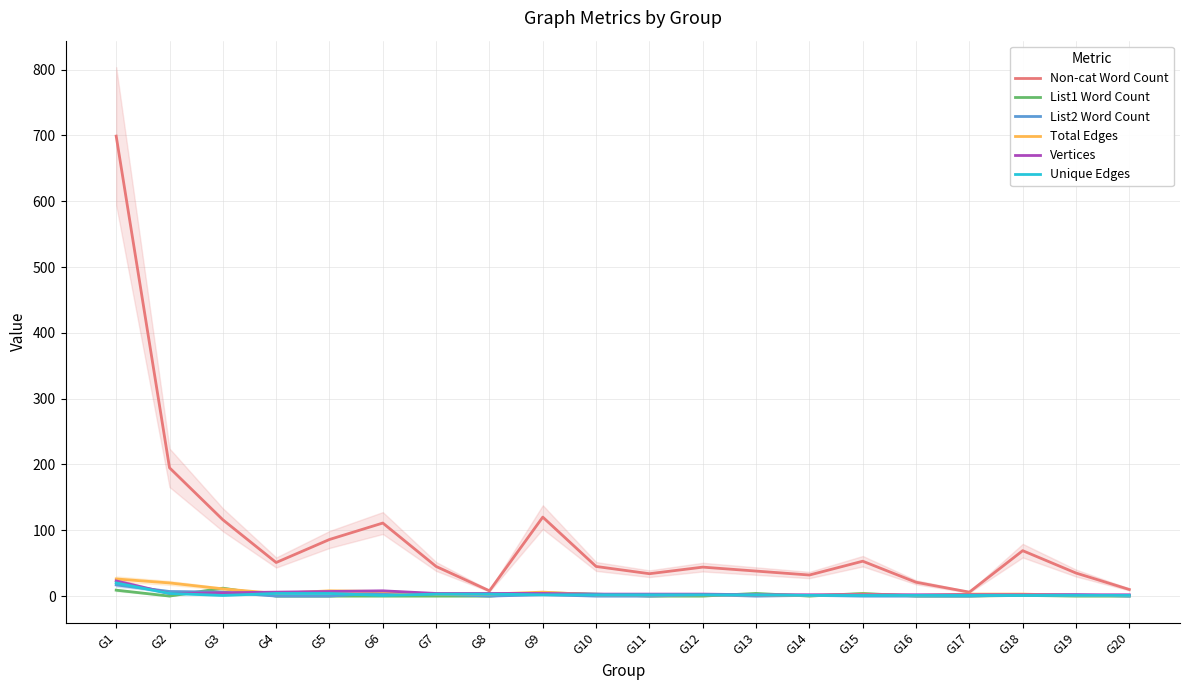

Where is List1 Word Count nearest to the value 6?

G9